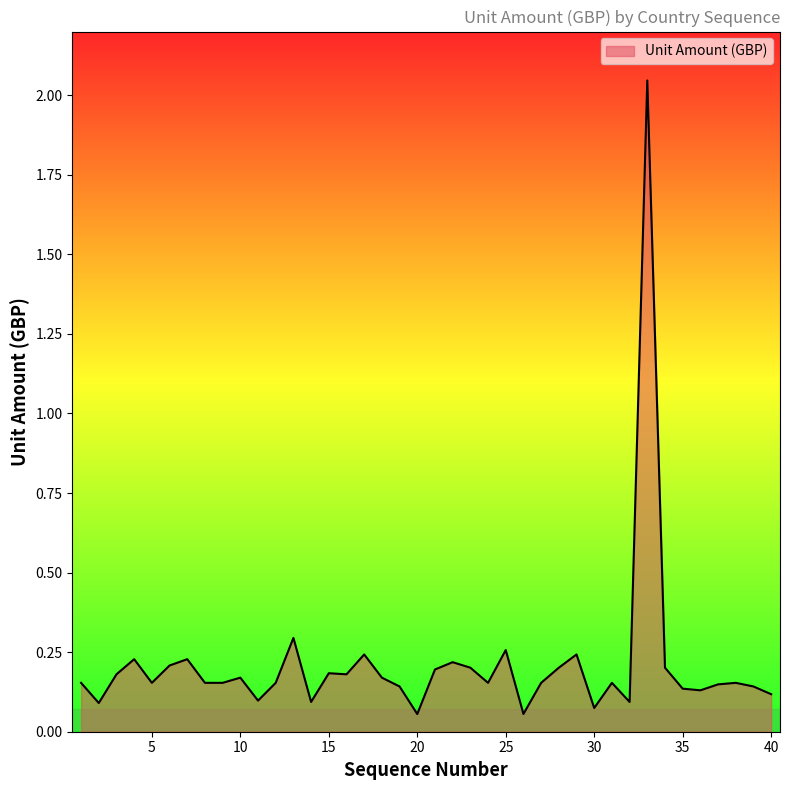

What is the sum of all values?

8.4